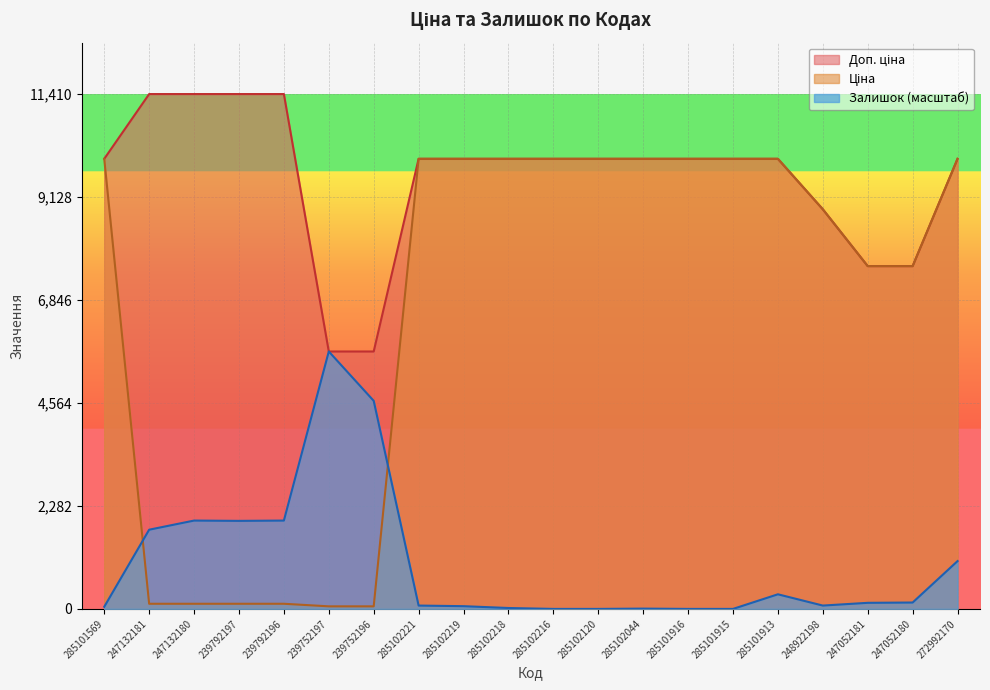

At 272992170, list the series in order from largest to smallest.

Ціна, Доп. ціна, Залишок